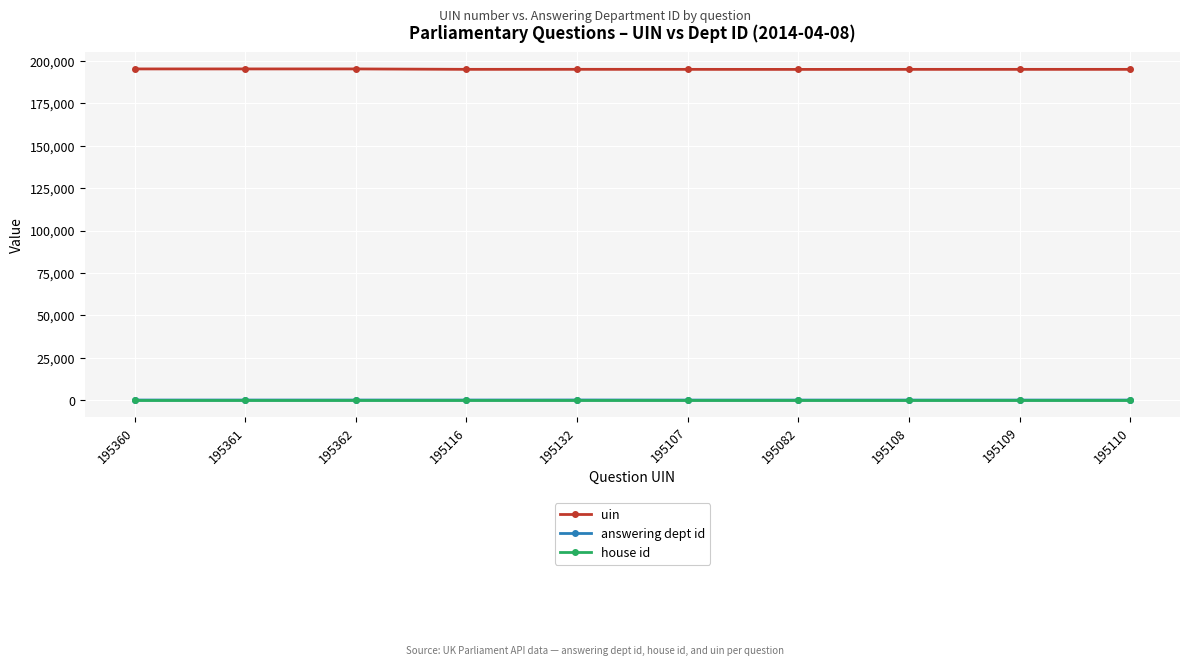

True or false: uin and answering dept id intersect in this chart.

False